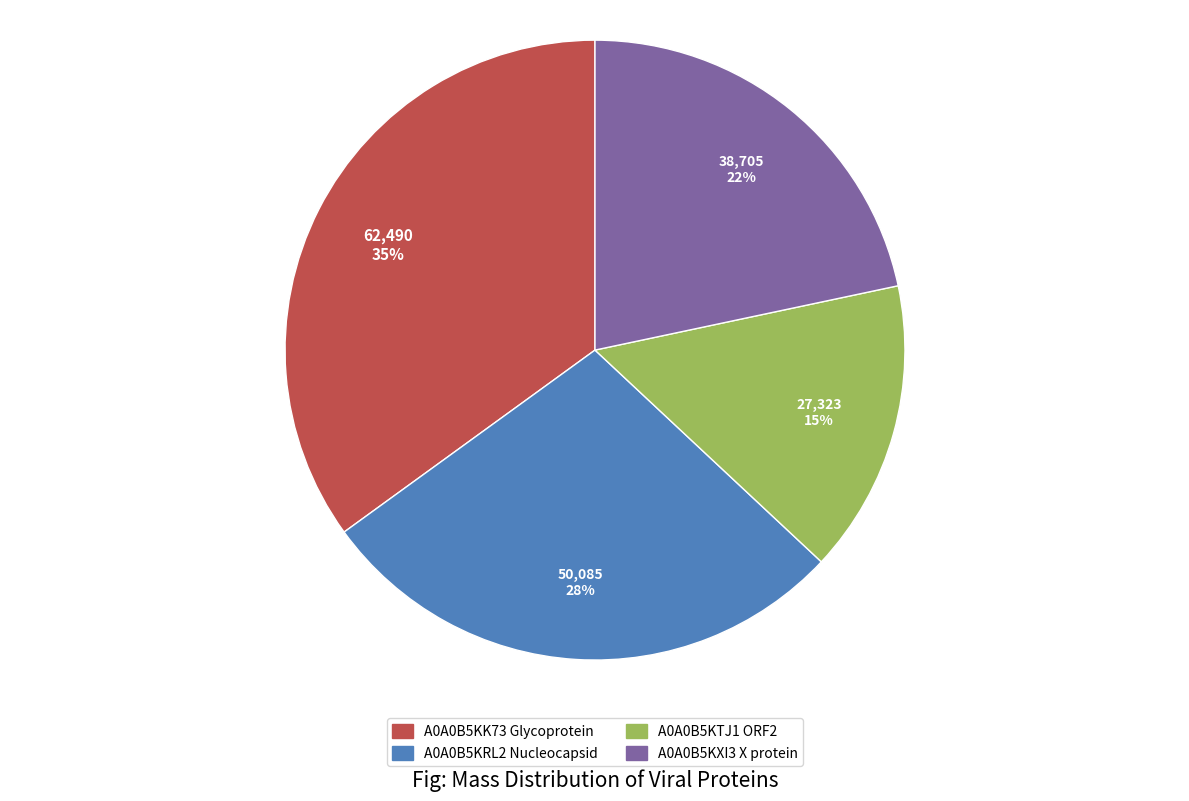

Do A0A0B5KRL2 Nucleocapsid and A0A0B5KK73 Glycoprotein together represent more than half of the pie?

Yes